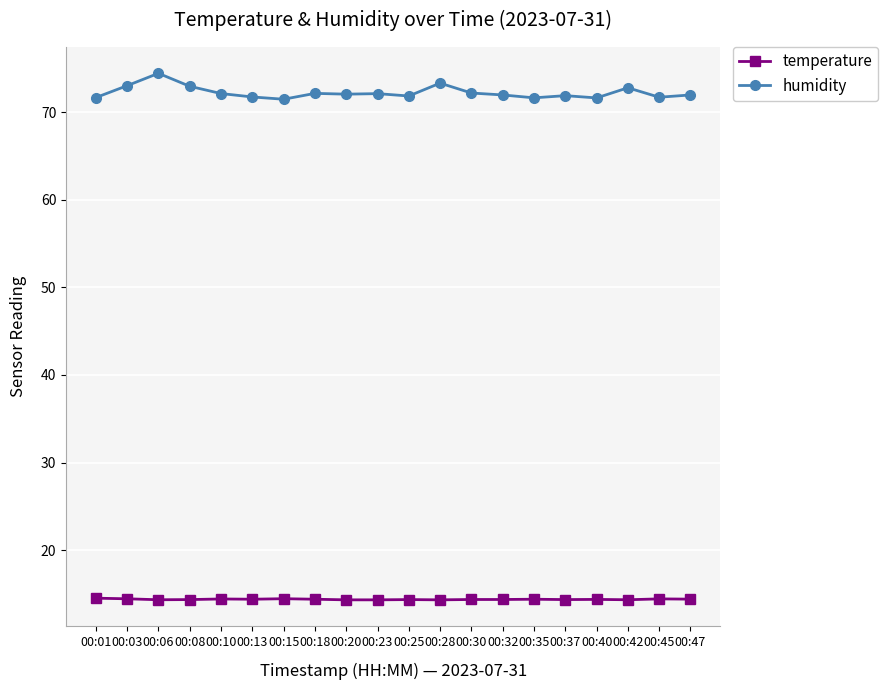

What is the difference between the temperature values at 00:01 and 00:23?

0.2